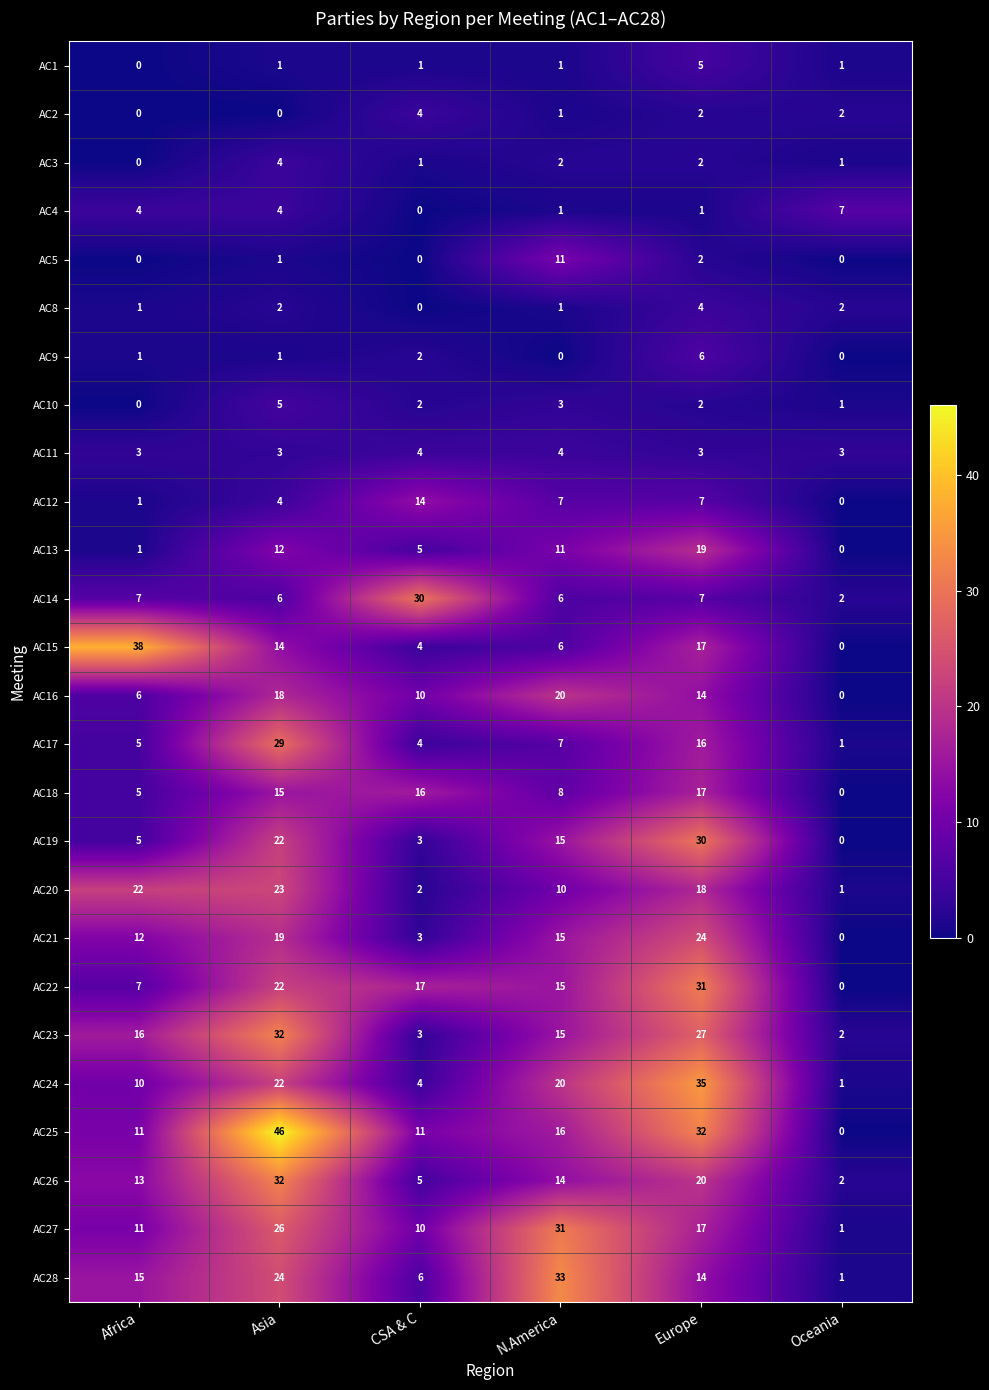

True or false: AC16 has a value of 10 at CSA & C.

True